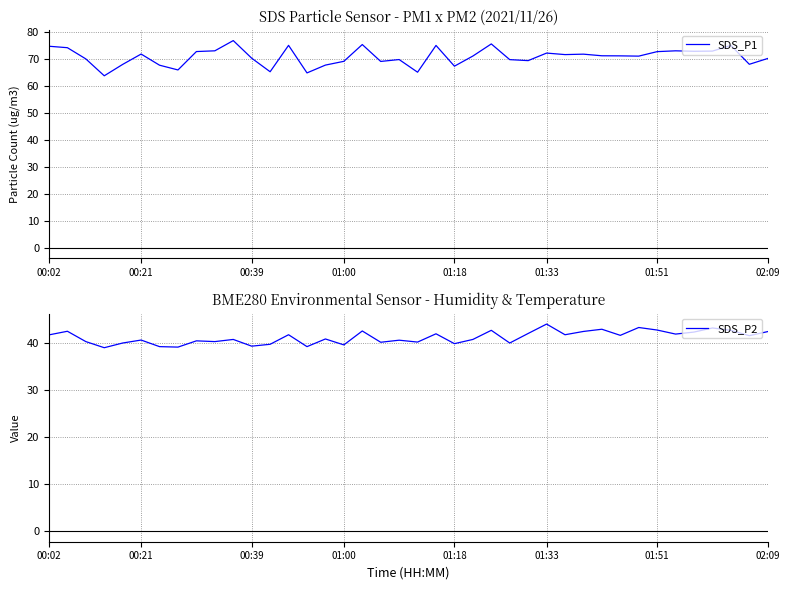

Reading right to left, transcribe all the data shown in this chart.

SDS_P1: 70.3	68.2	75.2	73.1	73.0	73.2	72.9	71.2	71.3	71.3	71.9	71.8	72.3	69.5	69.9	75.7	71.2	67.5	75.2	65.2	69.9	69.2	75.5	69.3	67.9	65.0	75.2	65.4	70.4	77.0	73.2	72.9	66.1	67.8	72.0	68.1	63.9	70.2	74.3	74.9
SDS_P2: 42.5	41.6	42.8	43.3	42.4	42.0	42.8	43.4	41.7	43.0	42.5	41.8	44.1	42.1	40.1	42.8	40.8	39.9	42.0	40.3	40.7	40.2	42.6	39.7	40.9	39.3	41.8	39.8	39.4	40.8	40.4	40.5	39.2	39.3	40.7	40.1	39.1	40.4	42.6	41.8